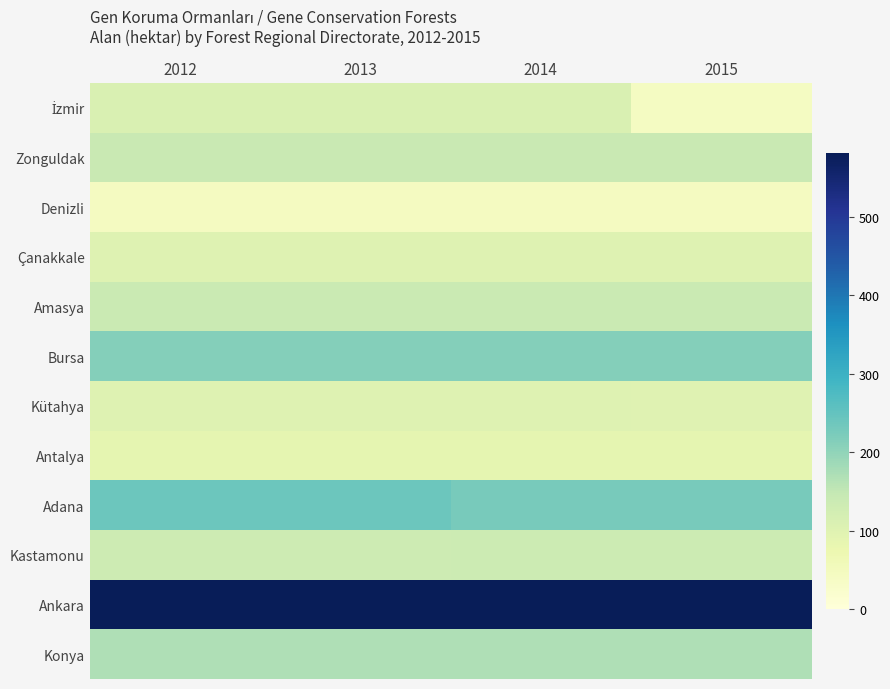

What is the difference between the highest and lowest values at 2015?

539.7